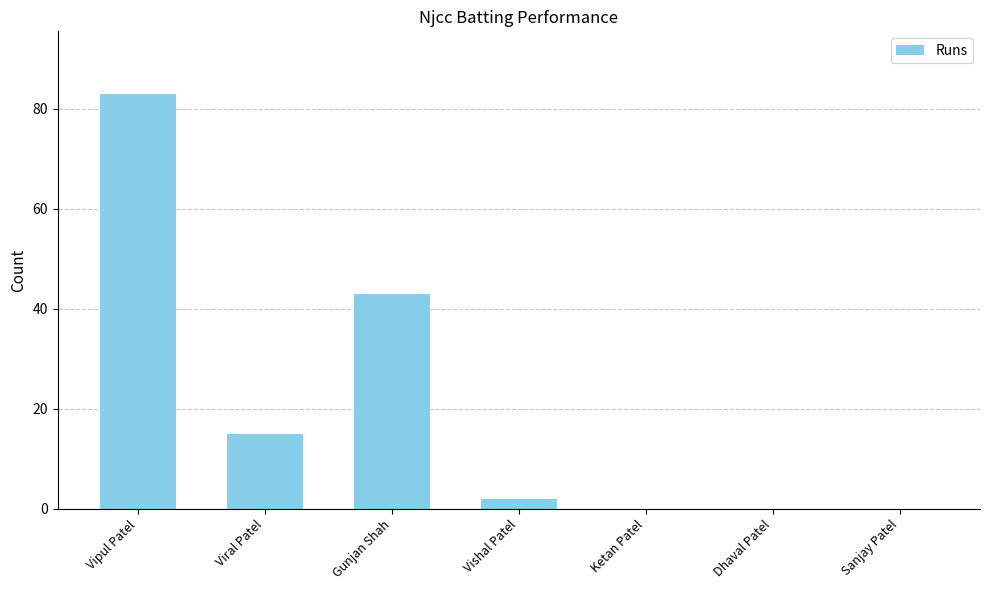

Reading left to right, list all the values displayed in this chart.

83	15	43	2	0	0	0